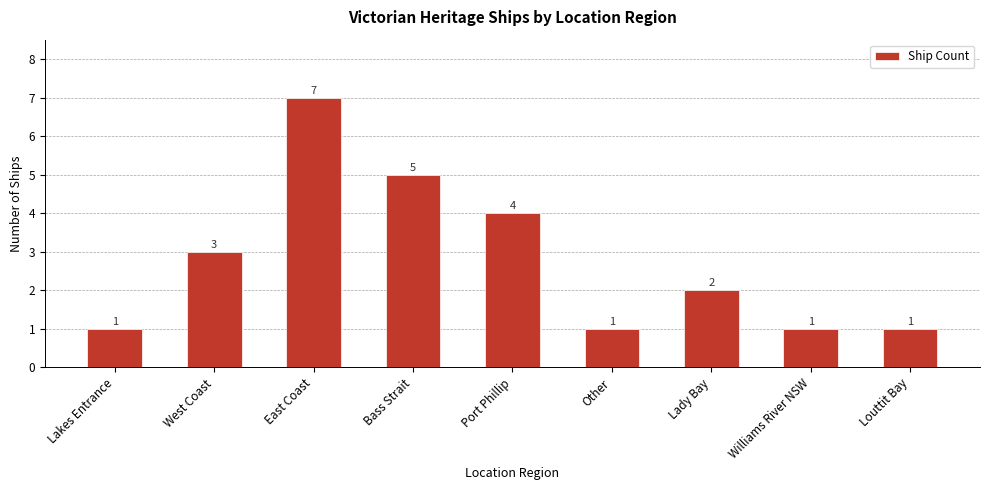

What position from the left is Louttit Bay?

9